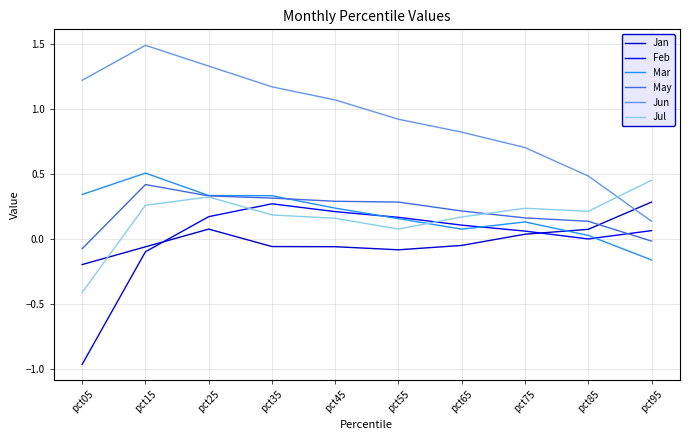

Which series has the largest total across all categories?

Jun